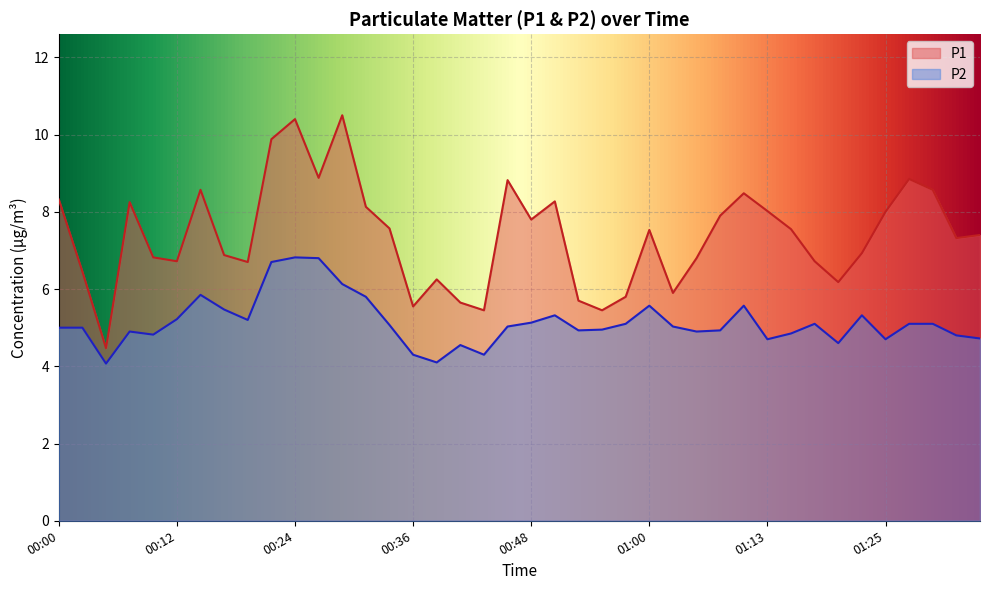

How many series are shown in this chart?

2